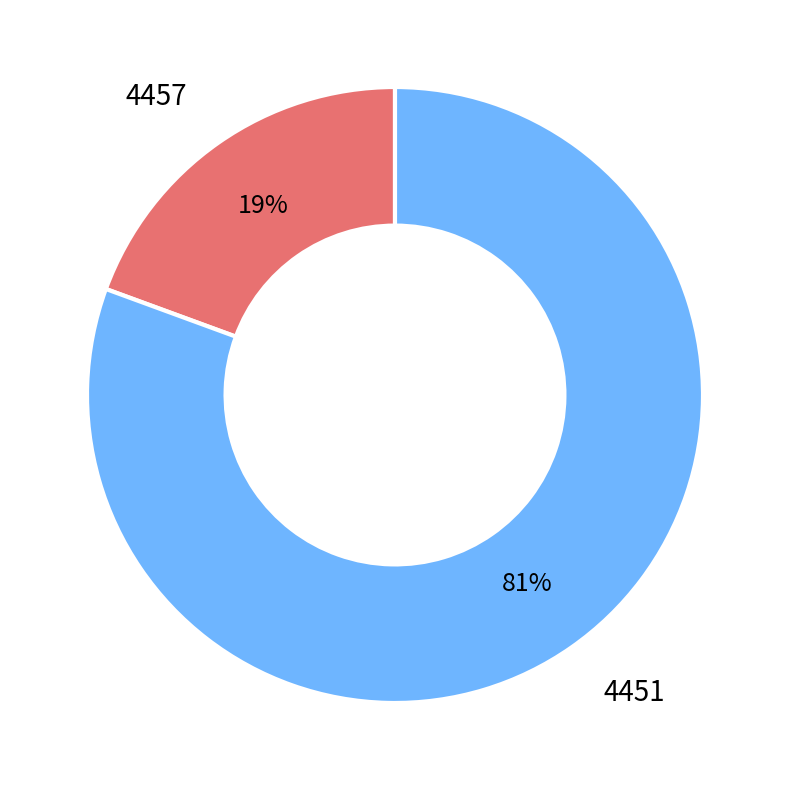

To the nearest percent, what is the average slice percentage?

50%